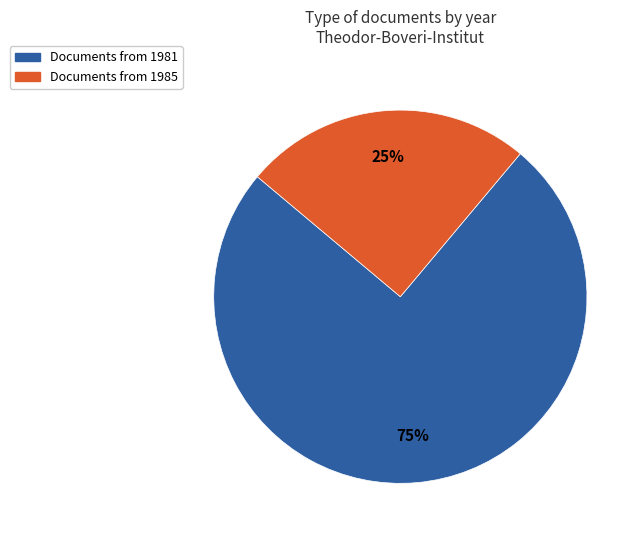

Is there any slice that represents more than half of the pie?

Yes